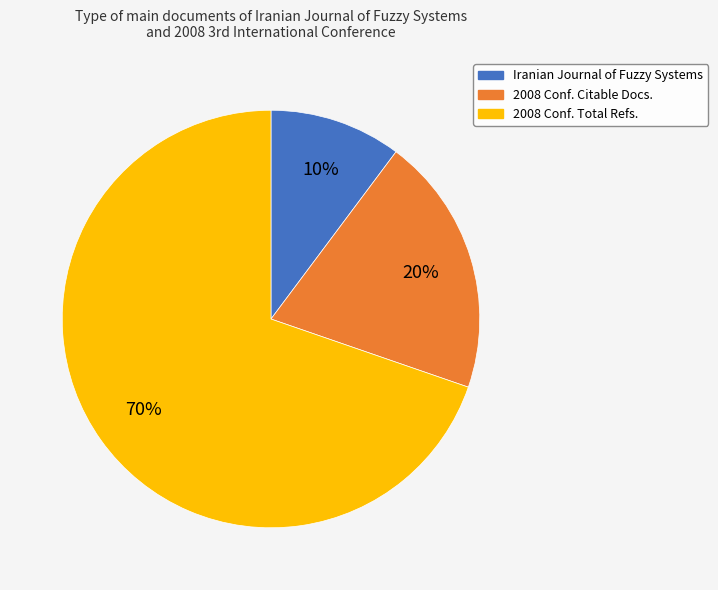

To the nearest percent, what is the average slice percentage?

33%